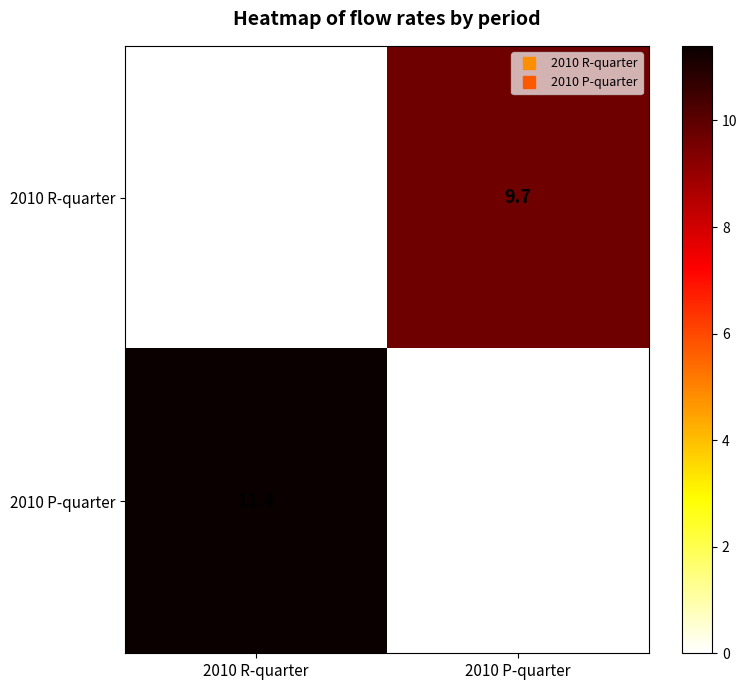

What is the difference between the 2010 P-quarter values at 2010 P-quarter and 2010 R-quarter?

11.4